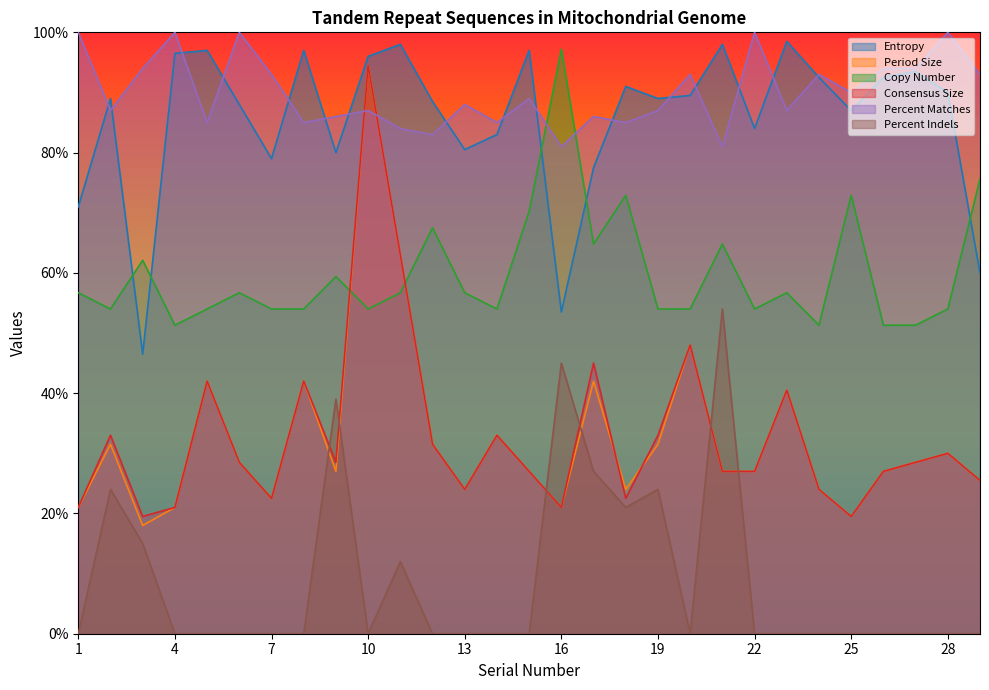

How many series are shown in this chart?

6